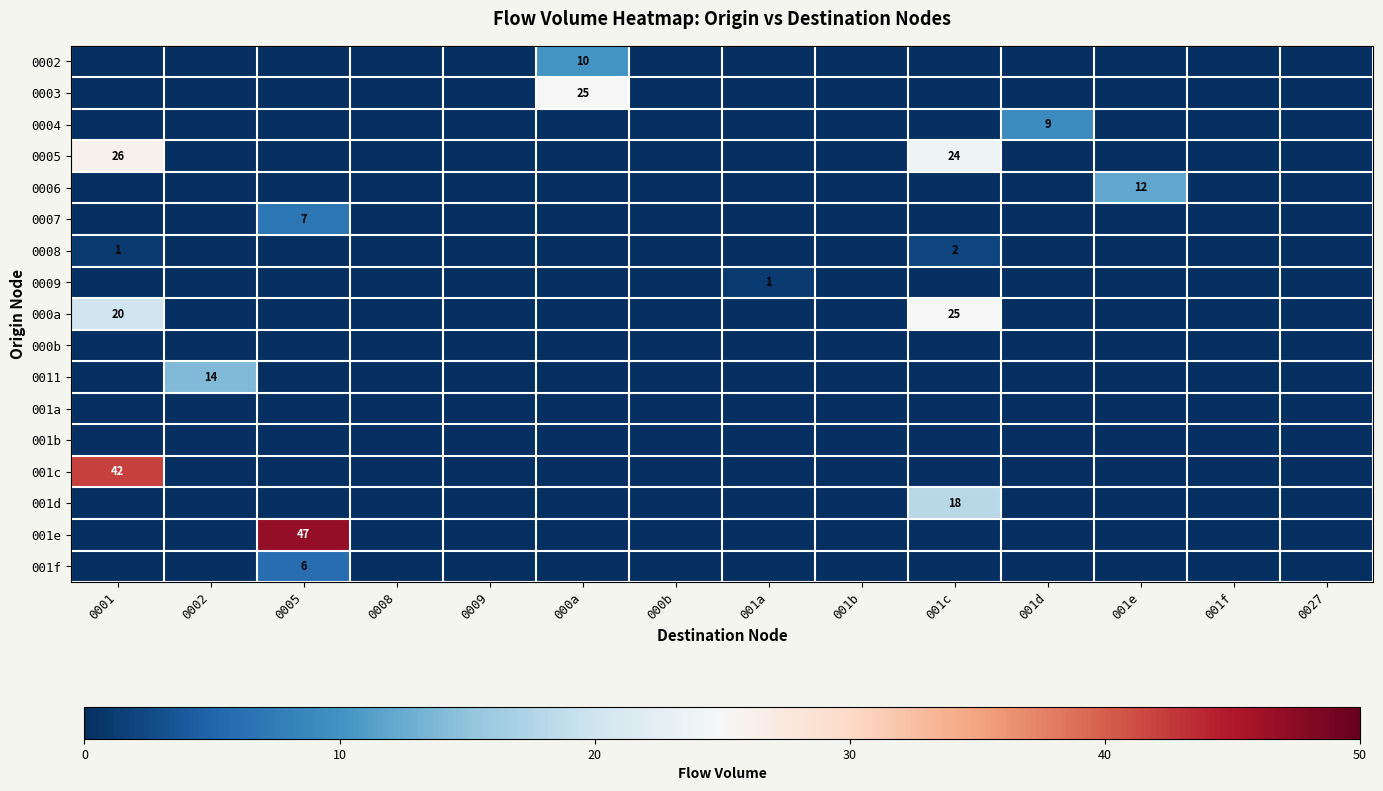

True or false: 0008 has a value of 2 at 001c.

True